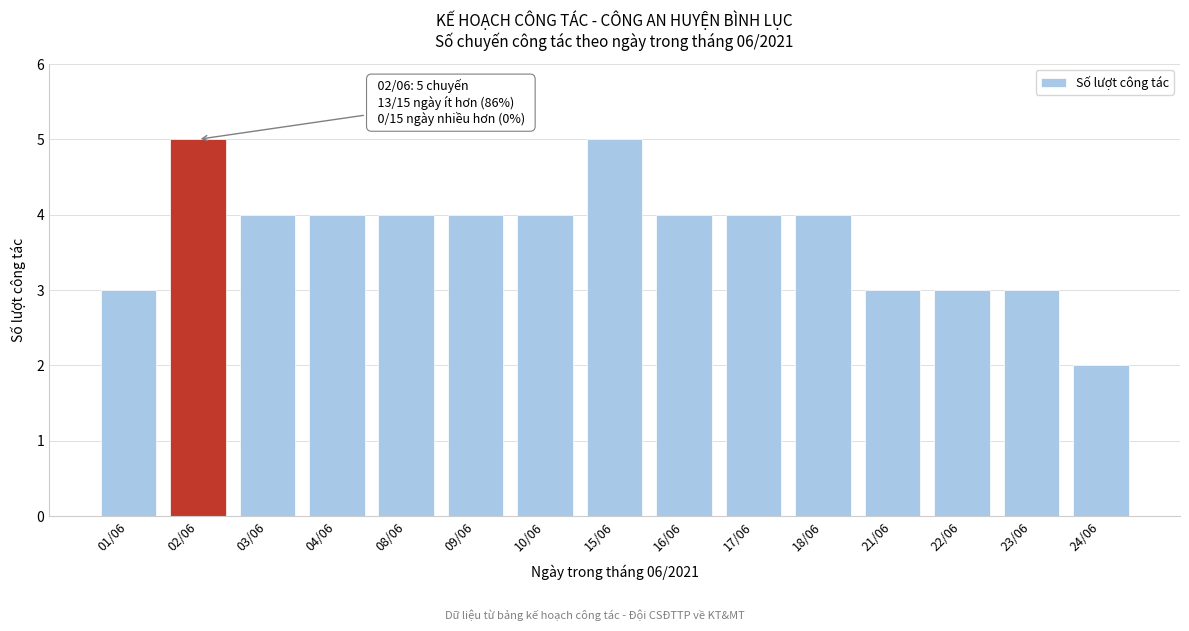

Reading left to right, extract all data points from this chart.

3	5	4	4	4	4	4	5	4	4	4	3	3	3	2